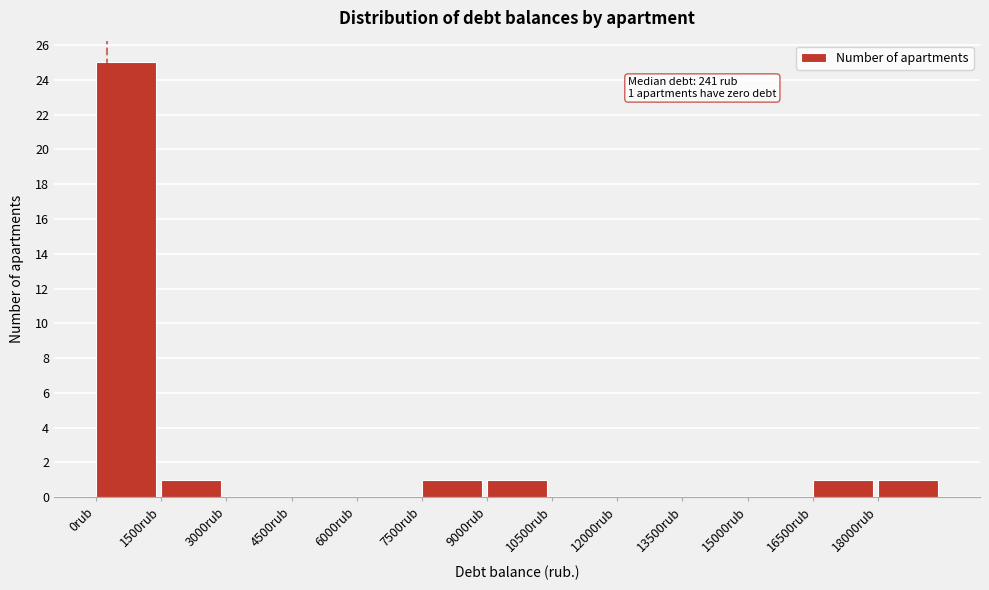

Over which range of the x-axis is the bar tallest?

0 to 1500